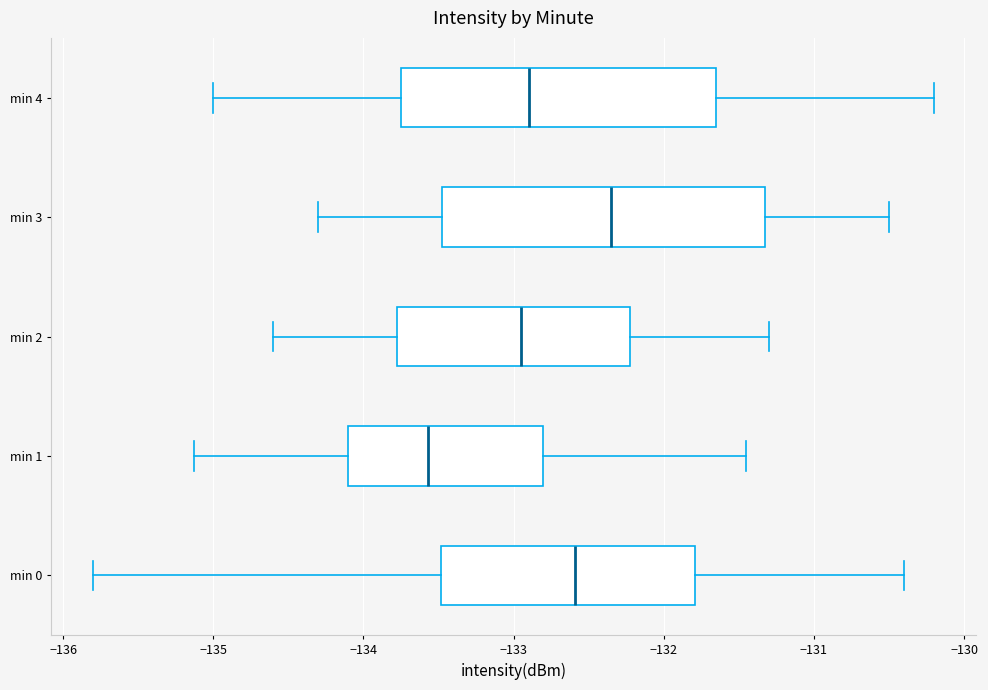

Which box's median line is the furthest to the left?

min 1